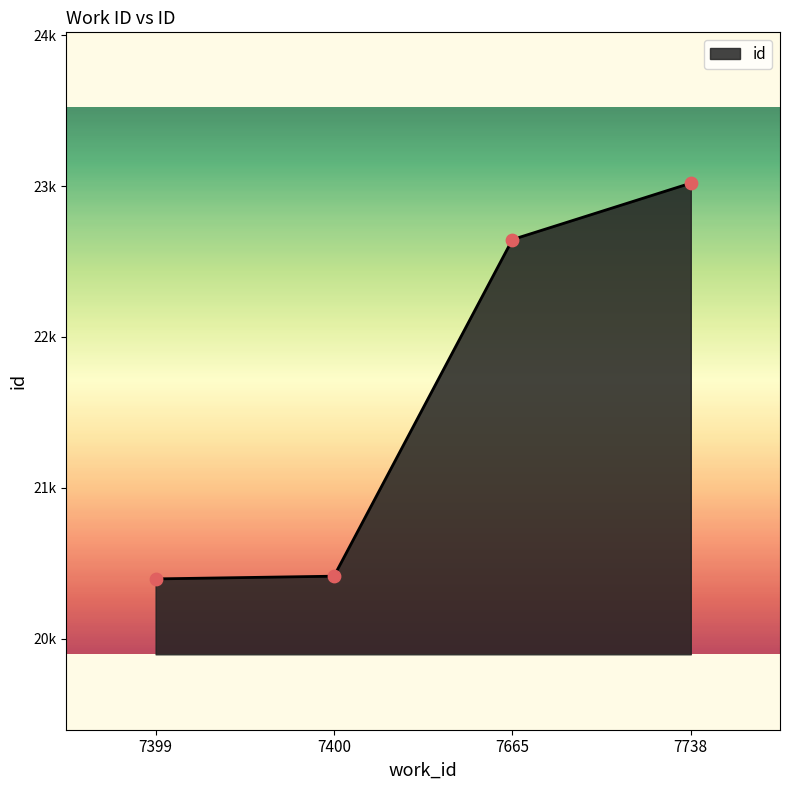

Does the chart have visible grid lines?

No